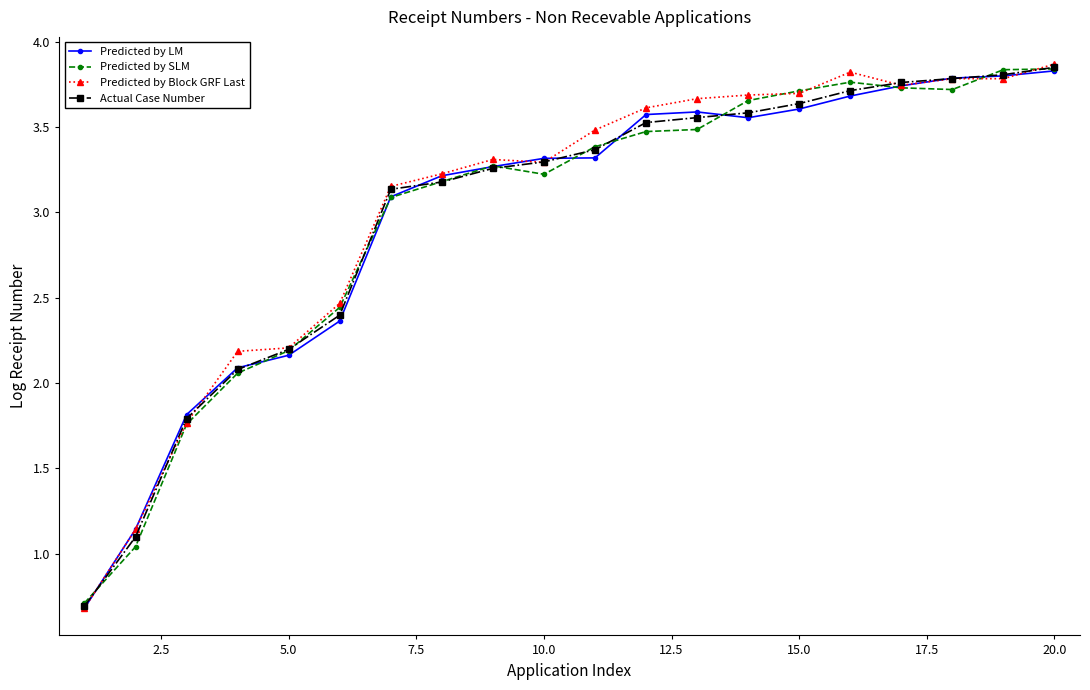

At how many categories does at least one series exceed 0?

20